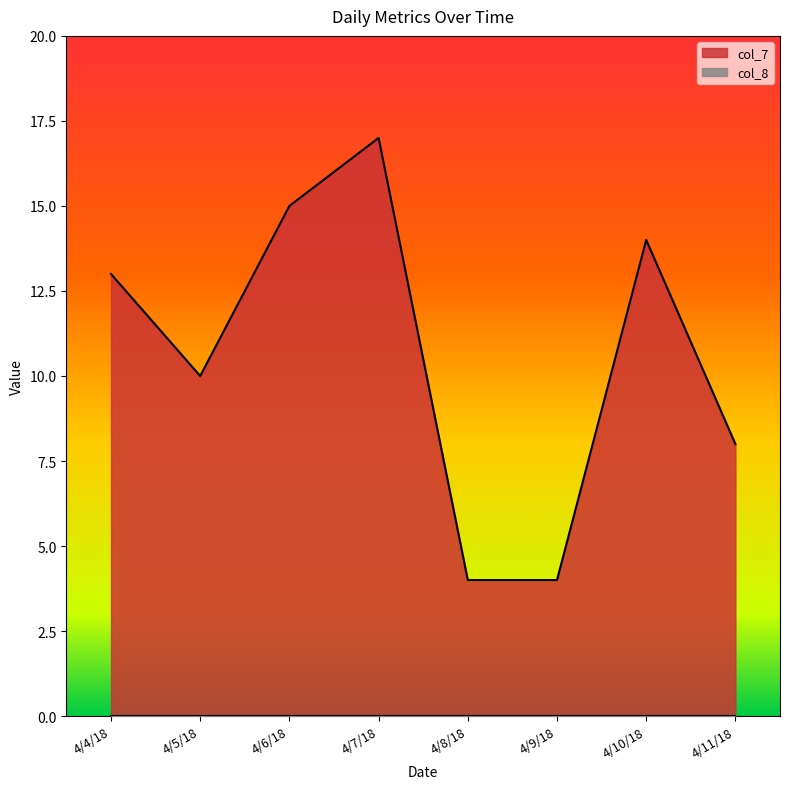

How many series are shown in this chart?

2